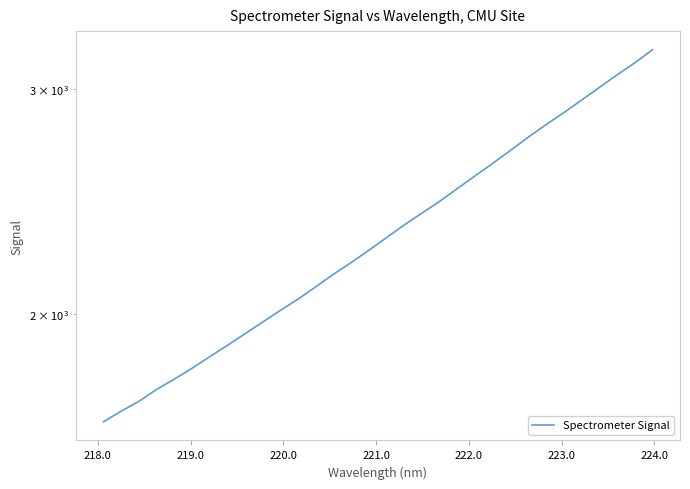

What is the maximum value shown in the chart?

3219.5